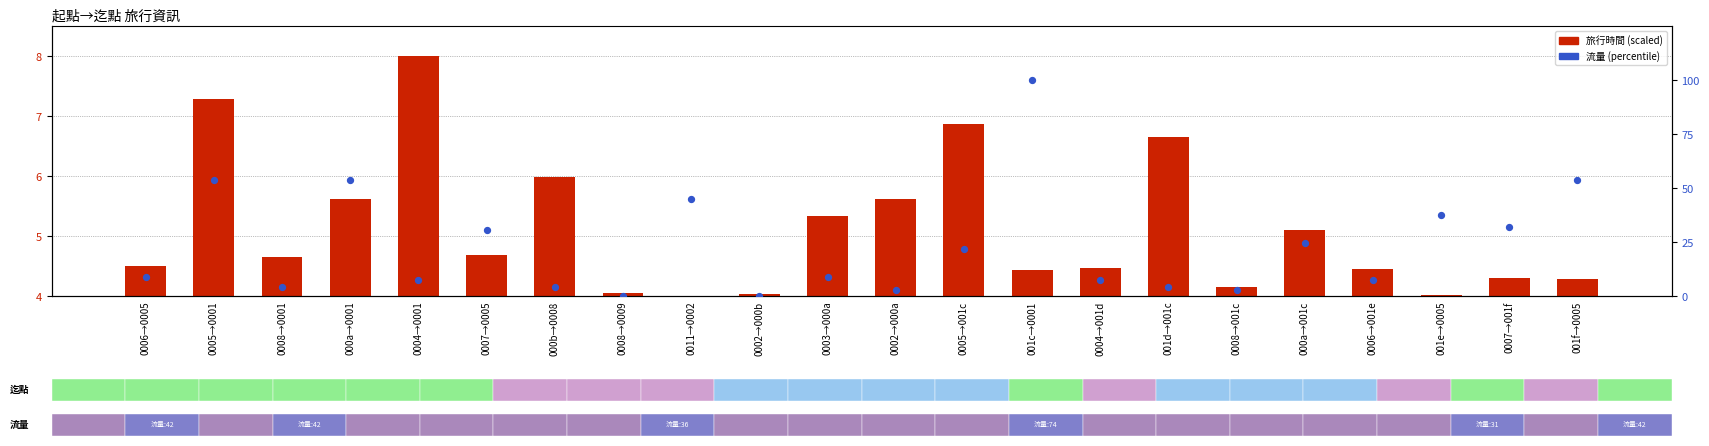

Which series reaches the minimum Y coordinate?

旅行時間 (scaled)